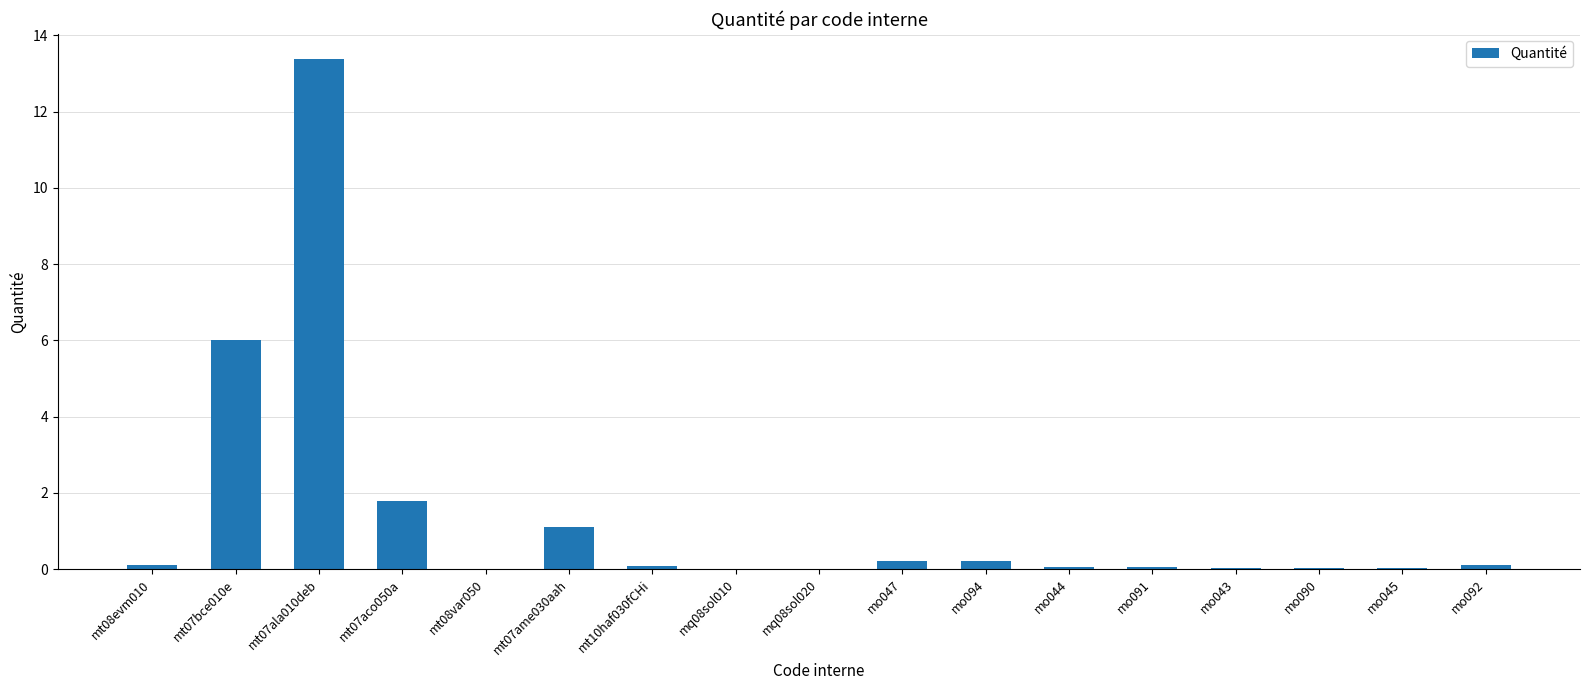

True or false: the data shows 6.4 at mt07ala010deb.

False